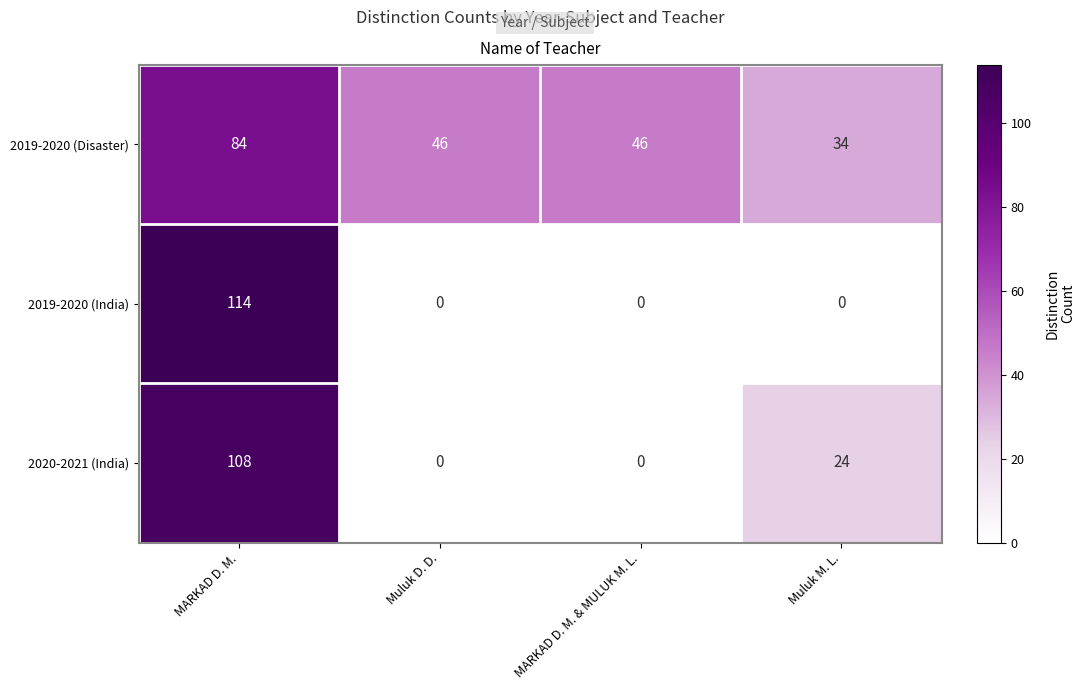

Count the 2019-2020 (Disaster) values in the range 46 to 84.

3